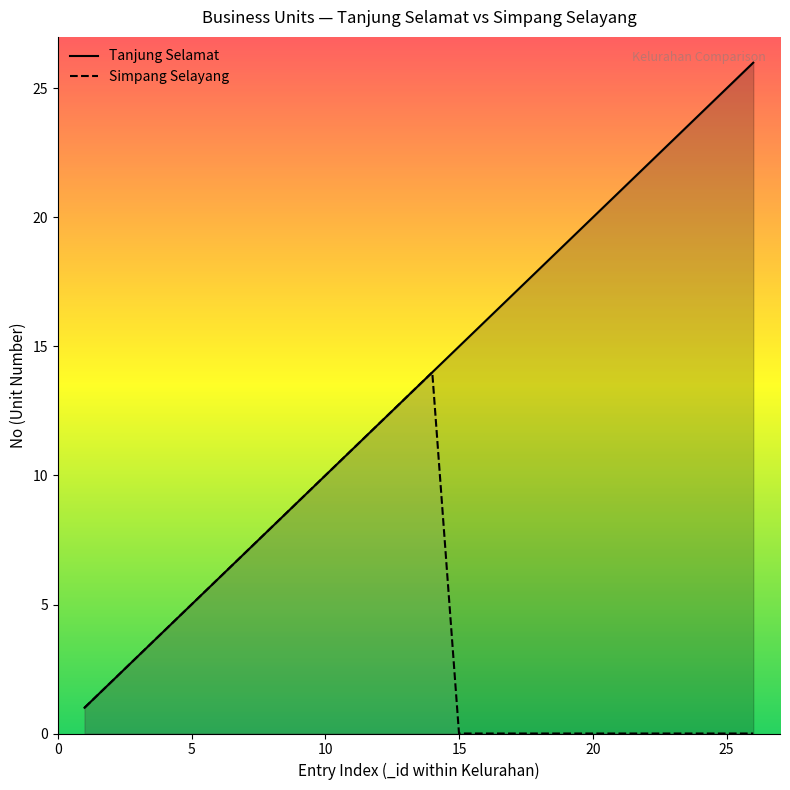

Which category has the lowest value across all series?

15